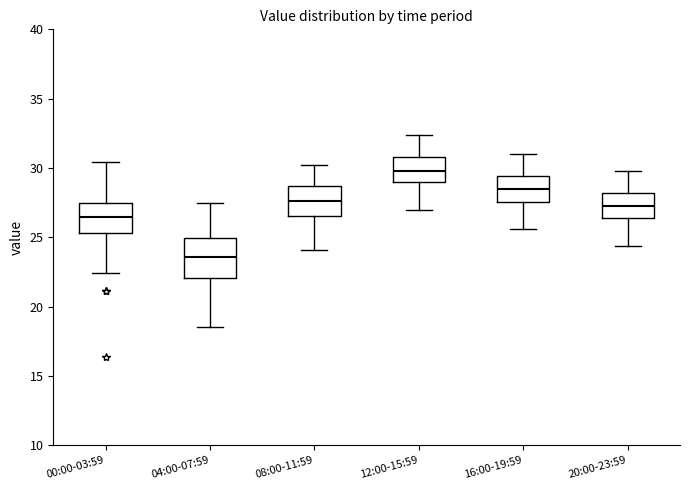

Reading left to right, read every box against the y-axis: the position of its median line, the range the box covers, and the ends of its whiskers. The values are not printed on the chart, so give them approximately, as read against the axis.

00:00-03:59: median 26.5, box 25.5 to 27.5, whiskers 22.5 to 30.5
04:00-07:59: median 23.5, box 22.0 to 25.0, whiskers 18.5 to 27.5
08:00-11:59: median 27.5, box 26.5 to 28.5, whiskers 24.0 to 30.0
12:00-15:59: median 30.0, box 29.0 to 31.0, whiskers 27.0 to 32.5
16:00-19:59: median 28.5, box 27.5 to 29.5, whiskers 25.5 to 31.0
20:00-23:59: median 27.5, box 26.5 to 28.0, whiskers 24.5 to 30.0